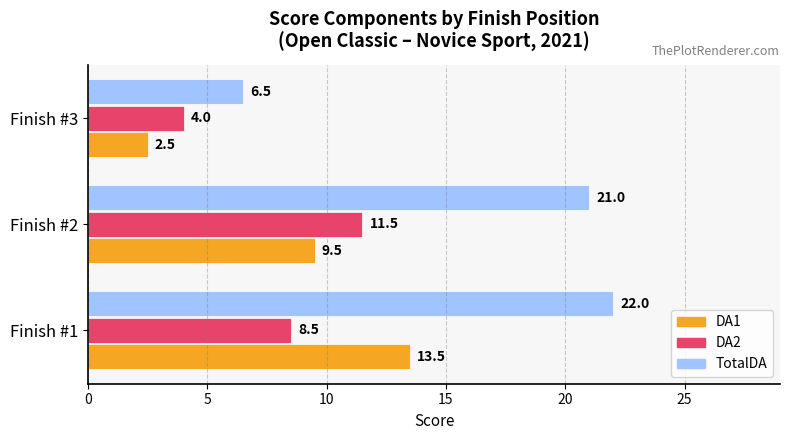

Read the TotalDA value at Finish #1.

22.0